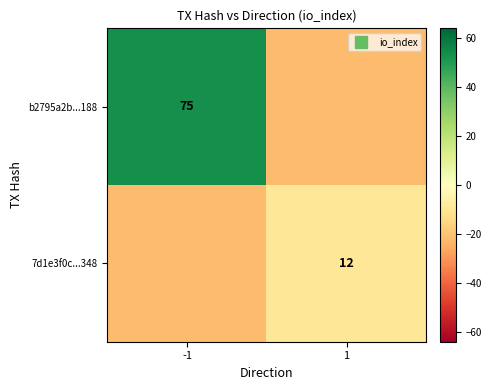

What is the highest value of the 7d1e3f0c...348 series?

-9.8